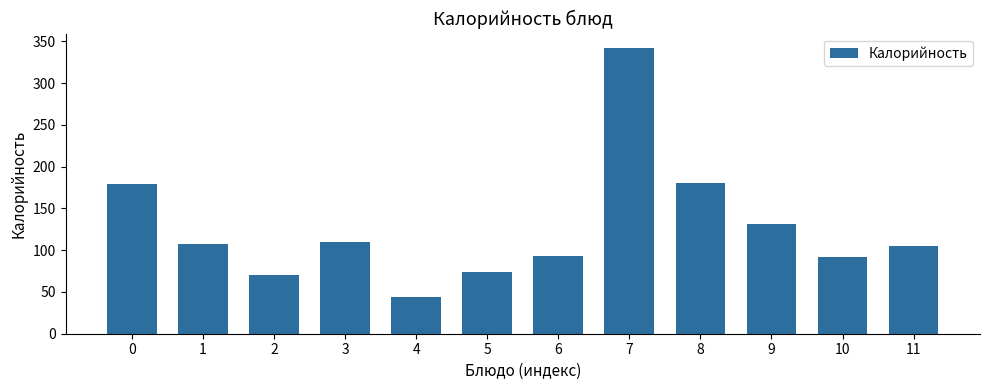

The chart shows a value of 131.0 at 9. True or false?

True